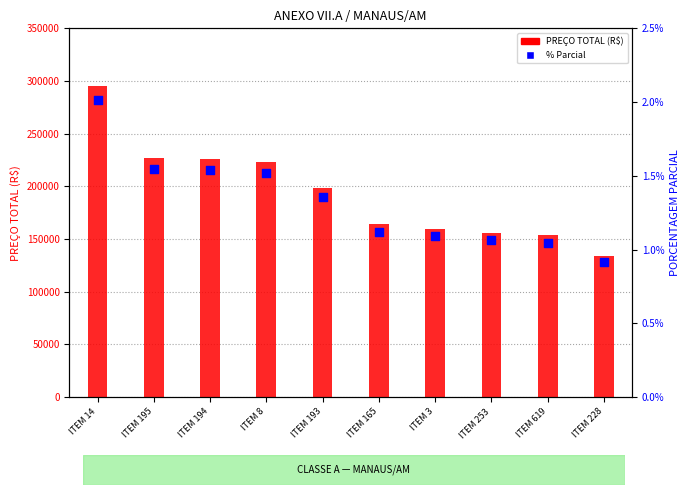

Which series has the widest spread of Y values?

PREÇO TOTAL (R$)